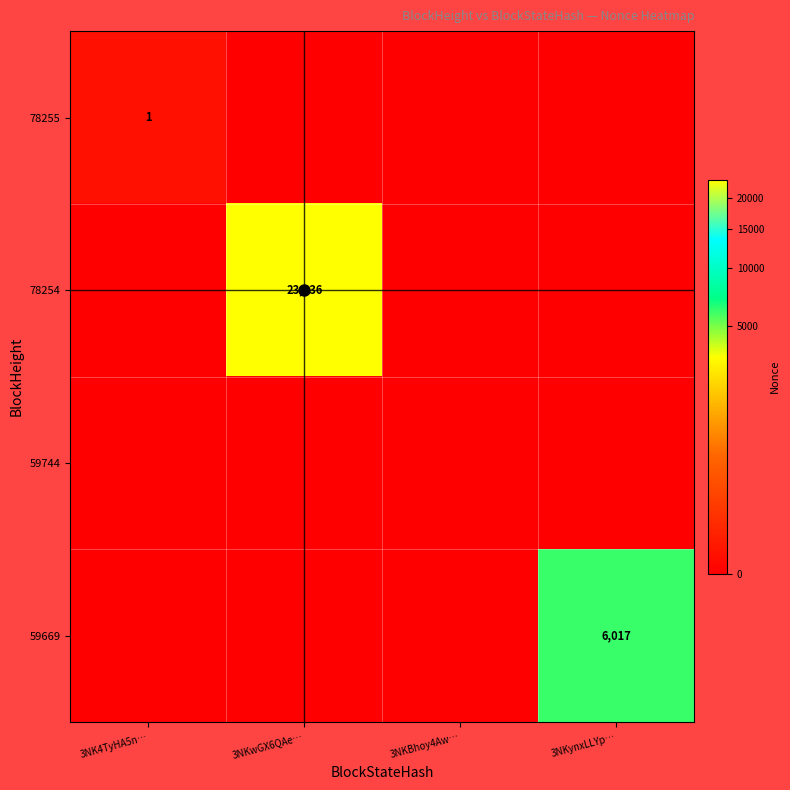

True or false: 78254 has a value of 23436 at 3NKwGX6QAe….

True